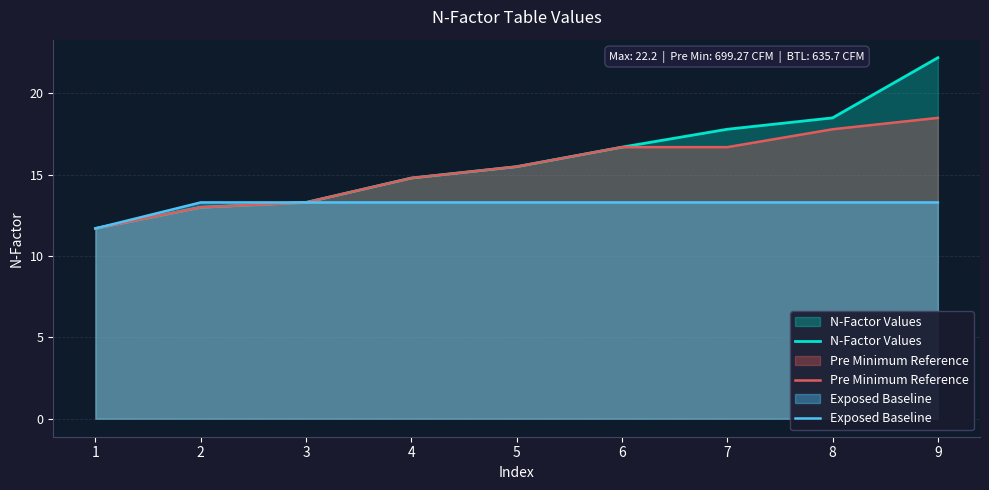

What is the difference between the second highest and second lowest values in the Pre Minimum Reference series?

4.8